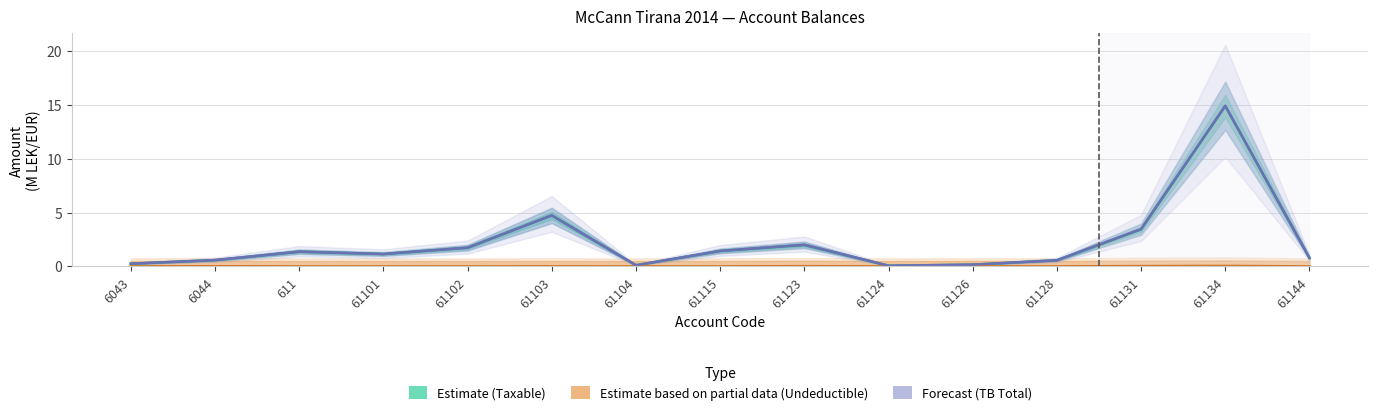

How many lines are shown in the chart?

3